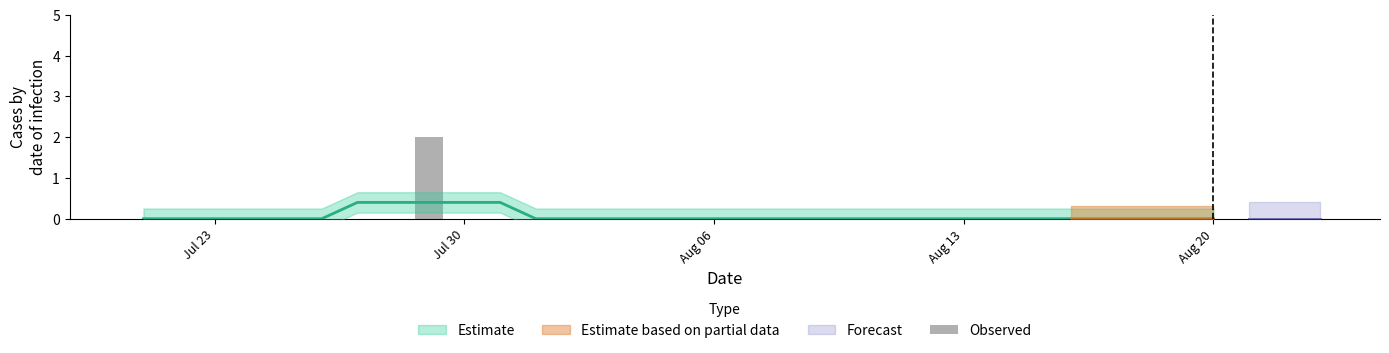

What is the value of the 9th bar from the left?

2